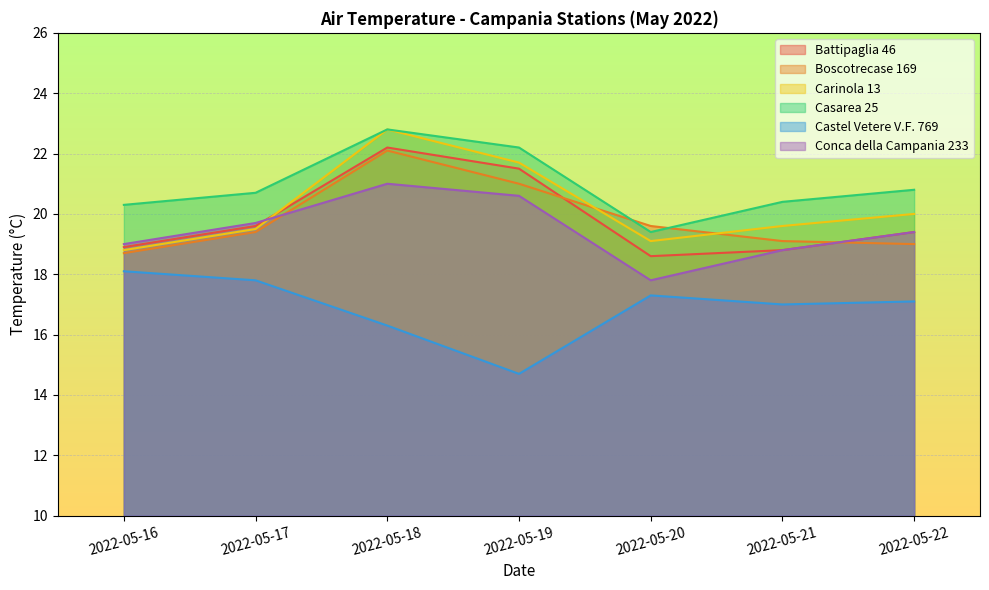

True or false: Boscotrecase 169 and Carinola 13 cross at least once.

True